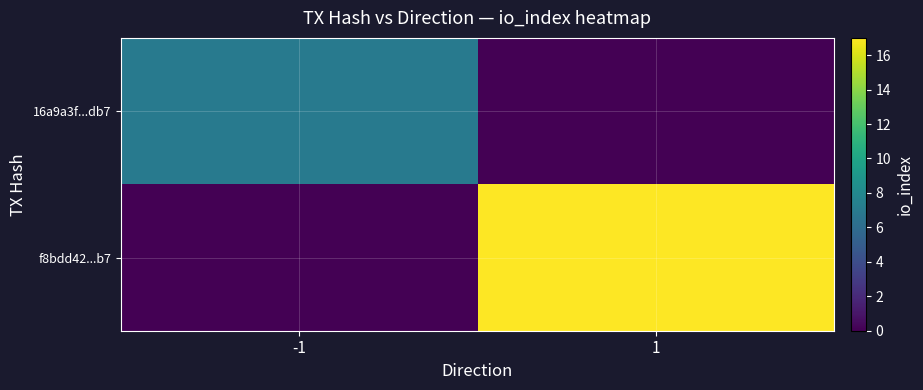

Reading left to right, list all the values displayed in this chart.

16a9a3f...db7: -1=7	1=0
f8bdd42...b7: -1=0	1=17